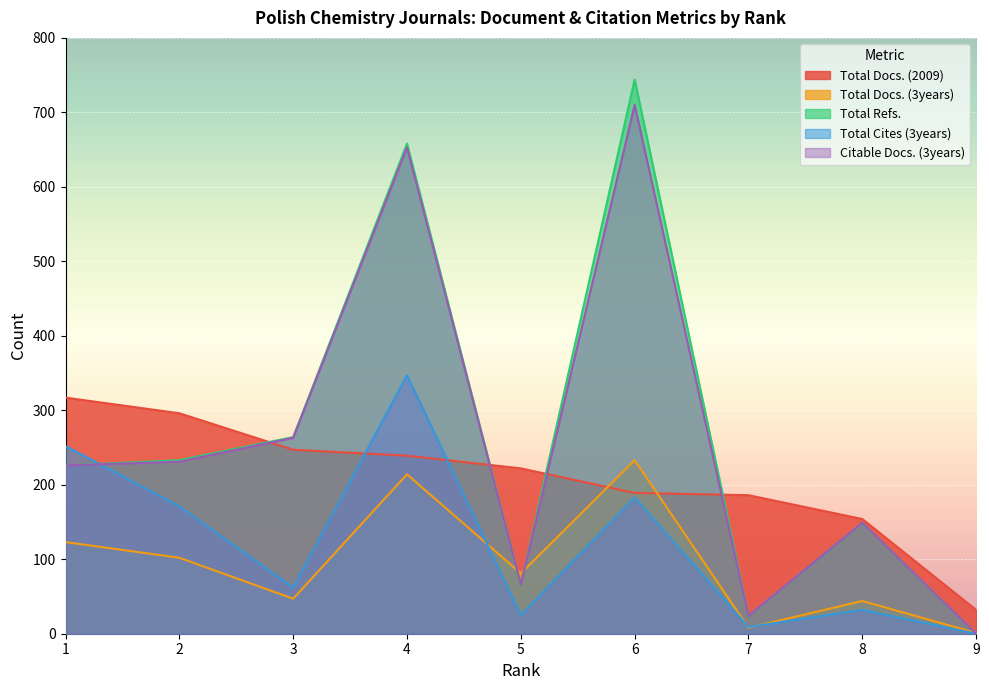

What is the sum of all Total Docs. (3years) values?

853